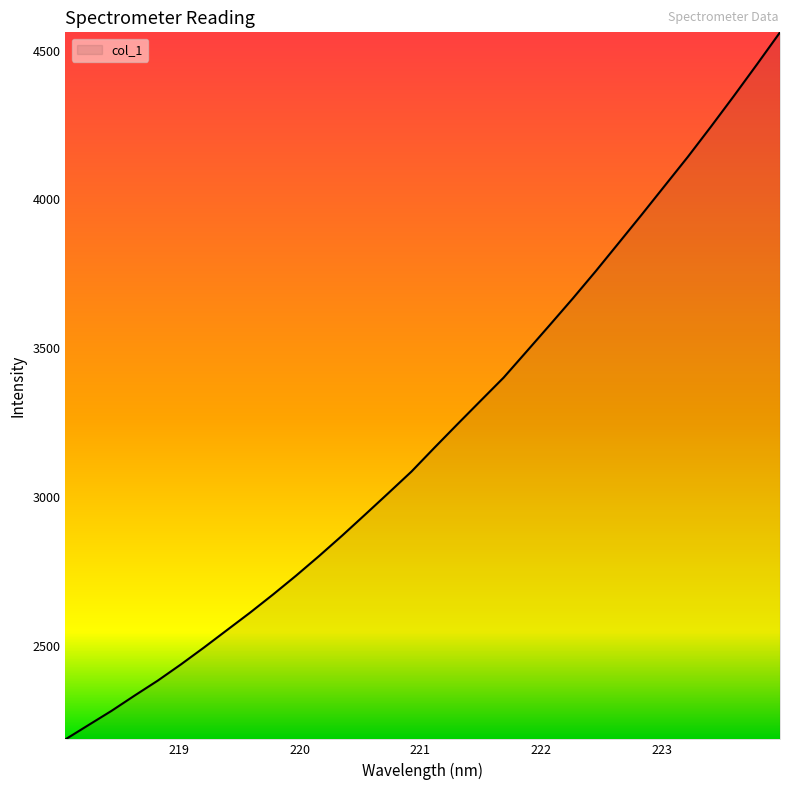

Count the number of values greater than 3165.

16